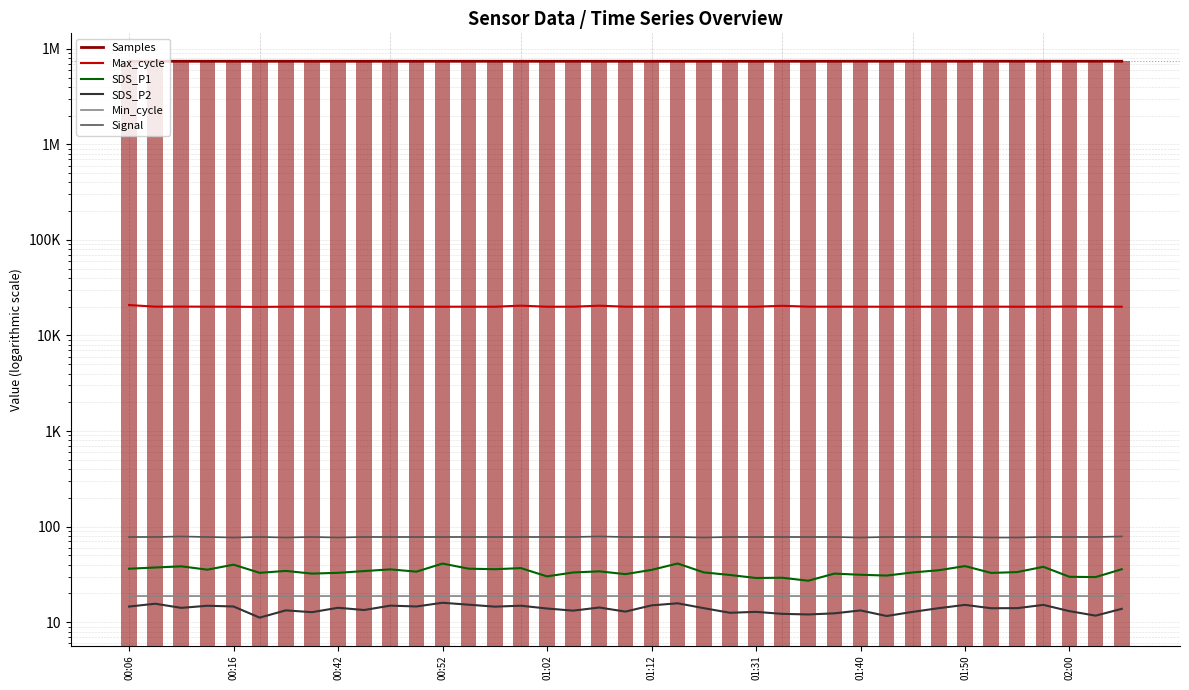

What is the average value of the Min_cycle series?

19.0